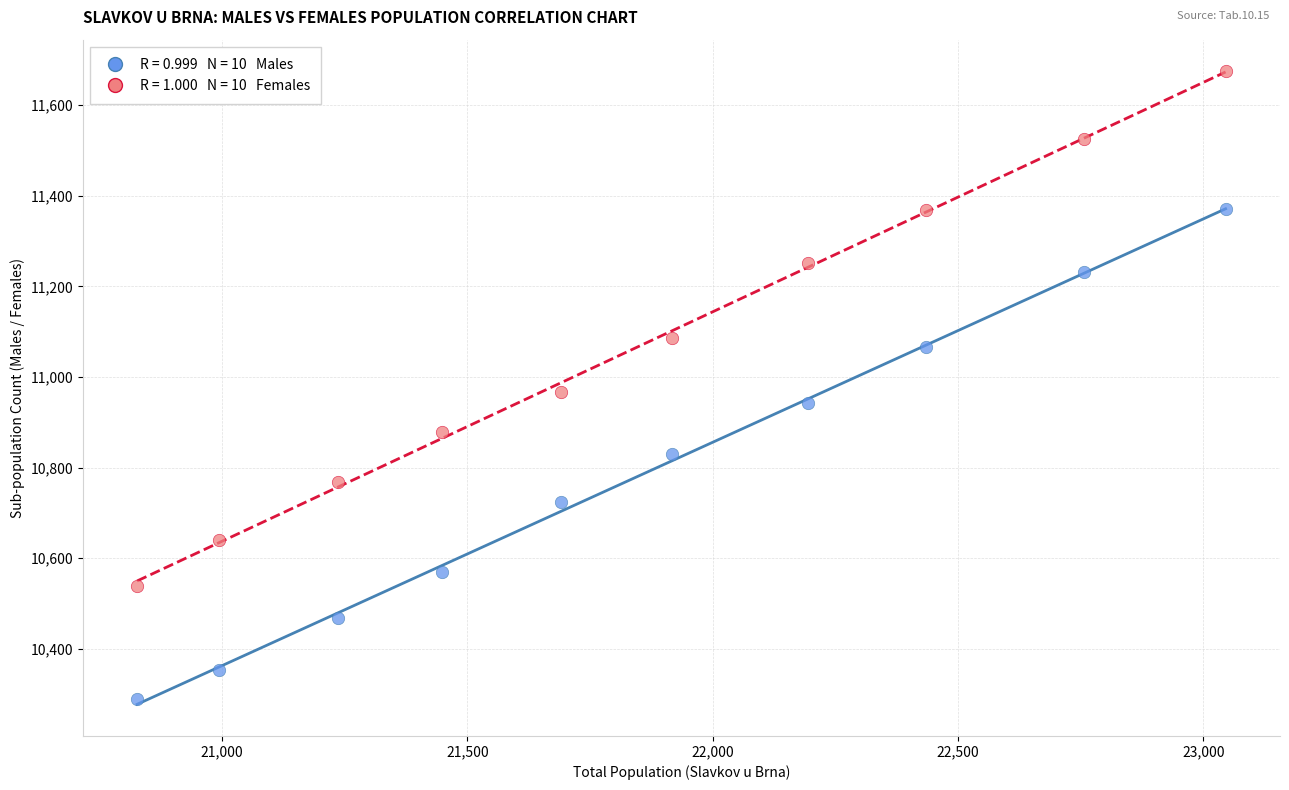

Across all data points, what is the range of Y values (max minus min)?

1387